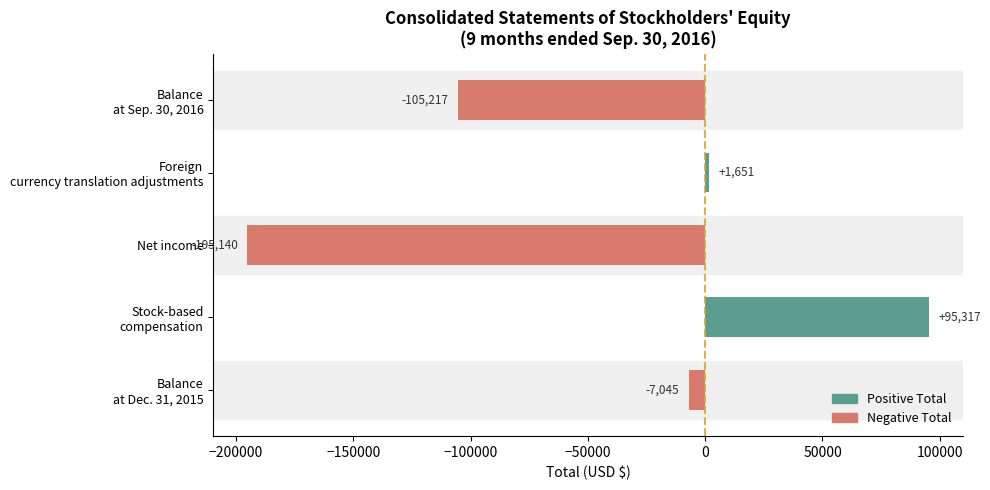

How many values are below zero?

3